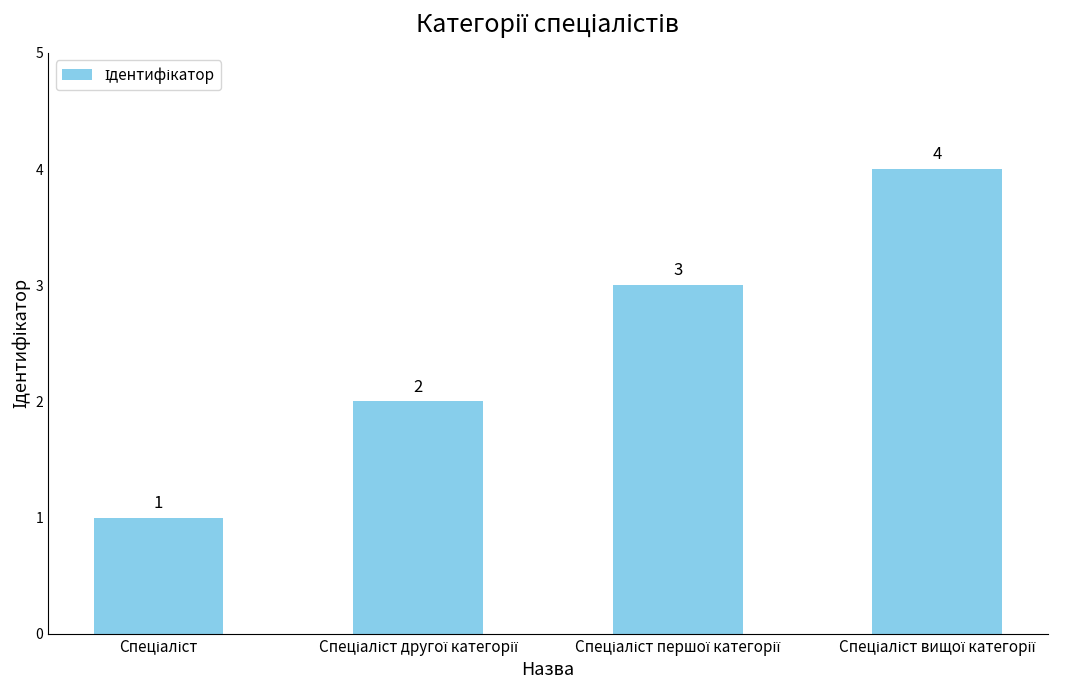

What is the value of the 1st bar from the left?

1